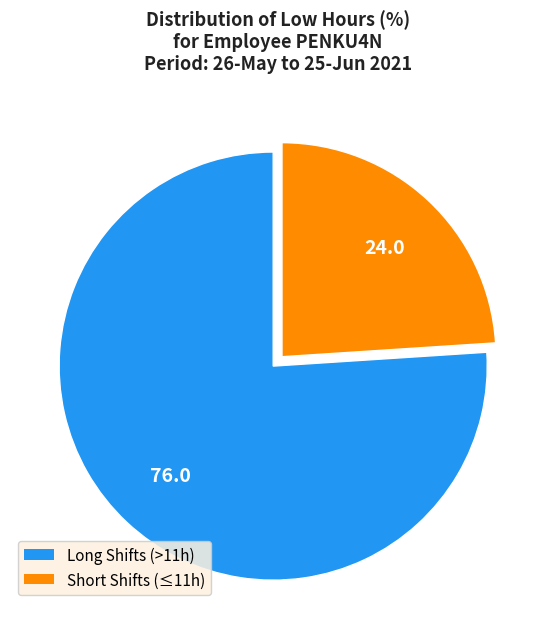

Does any single category account for the majority?

Yes